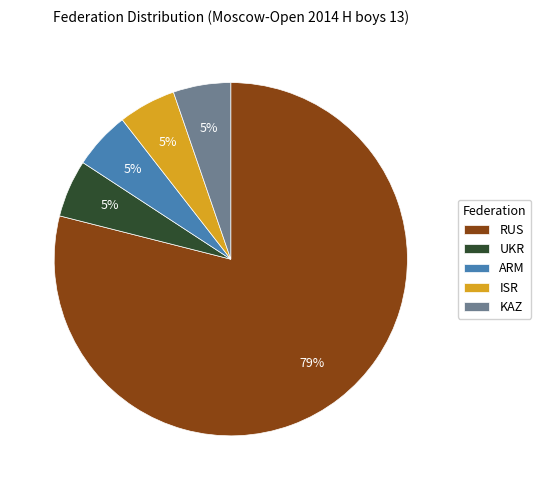

The ISR slice represents 5% of the pie. True or false?

True